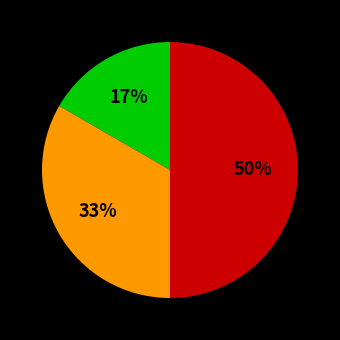

To the nearest percent, what is the difference between the largest and smallest slice percentages?

33%